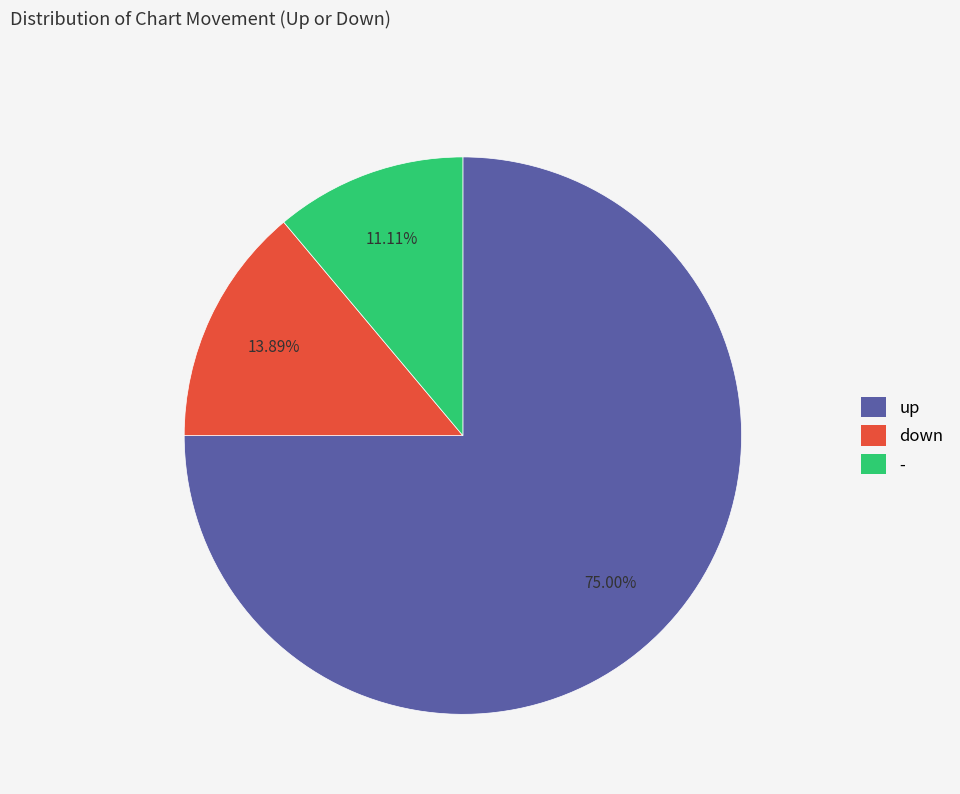

Is there any slice that represents more than half of the pie?

Yes